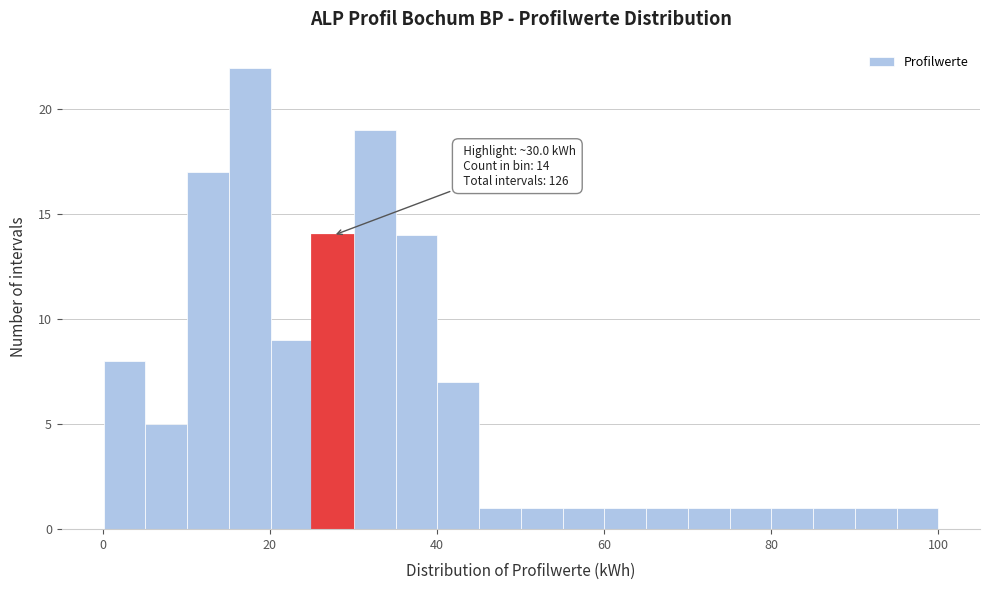

Read against the x-axis, roughly where is the centre of the tallest bar?

18